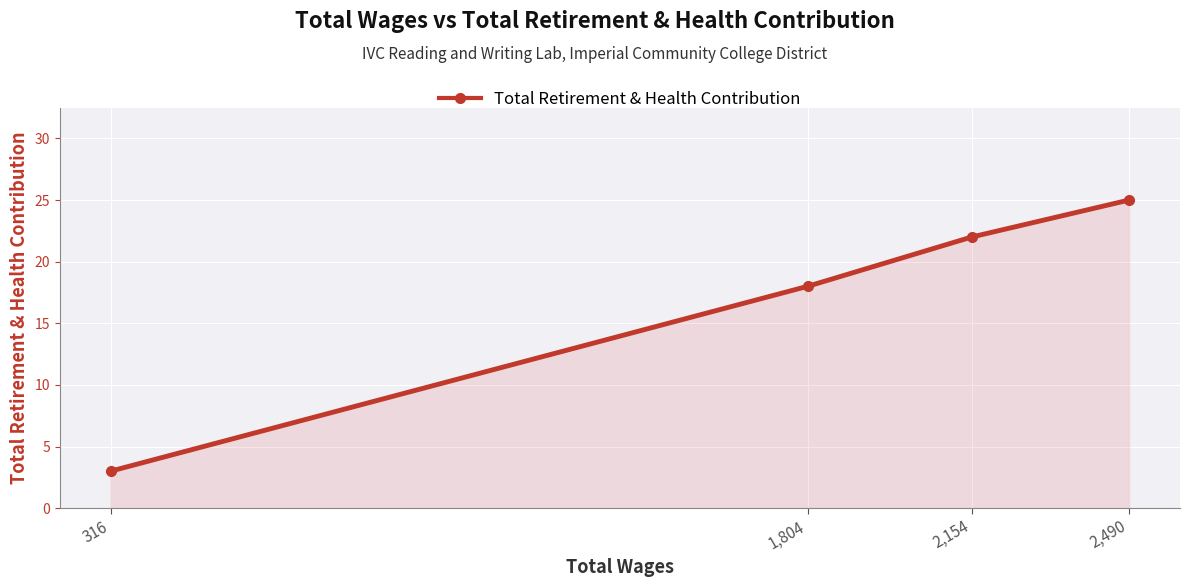

List the labels in order of value, smallest first.

316, 1,804, 2,154, 2,490